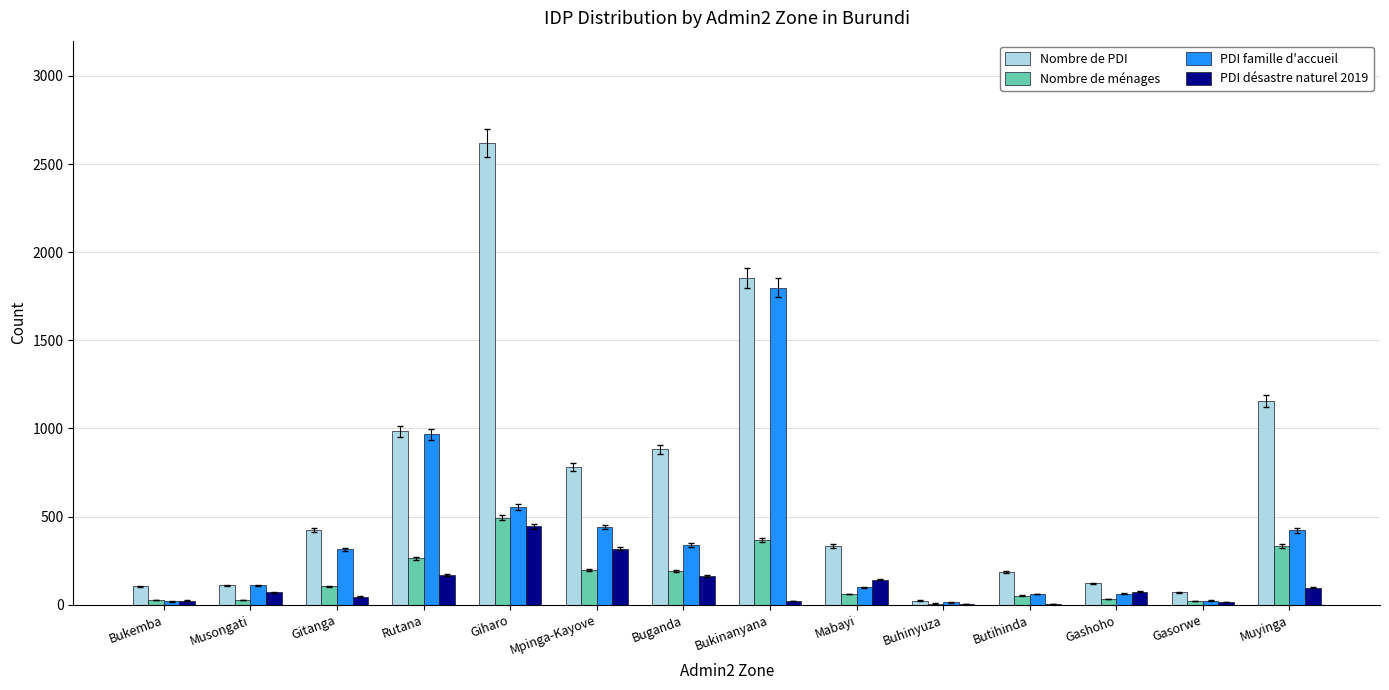

What is the sum of all PDI désastre naturel 2019 values?

1592